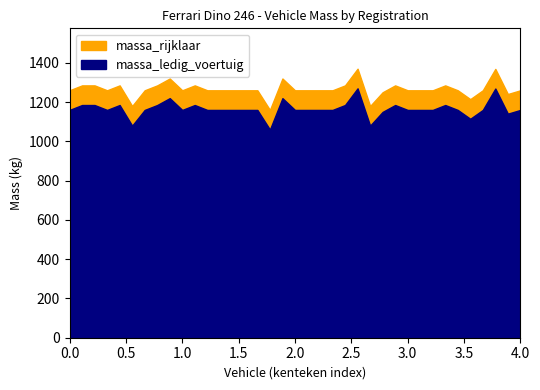

True or false: massa_ledig_voertuig and massa_rijklaar cross at least once.

False